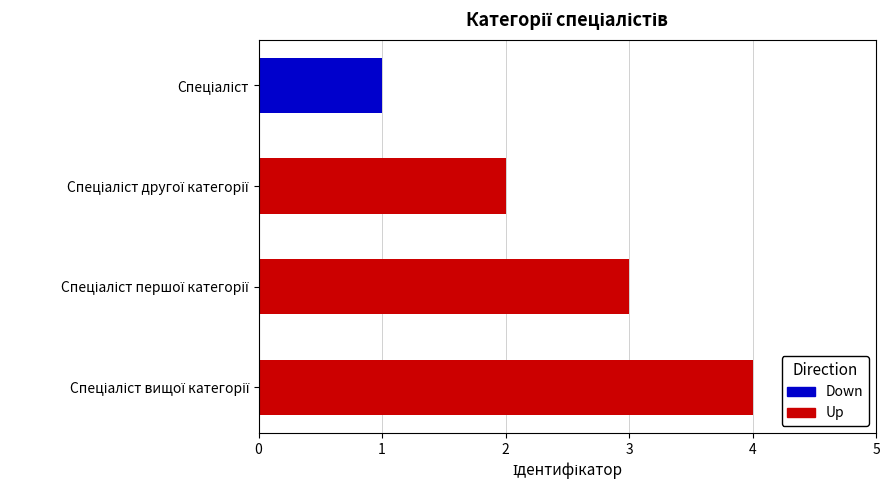

What is the sum of all values?

10